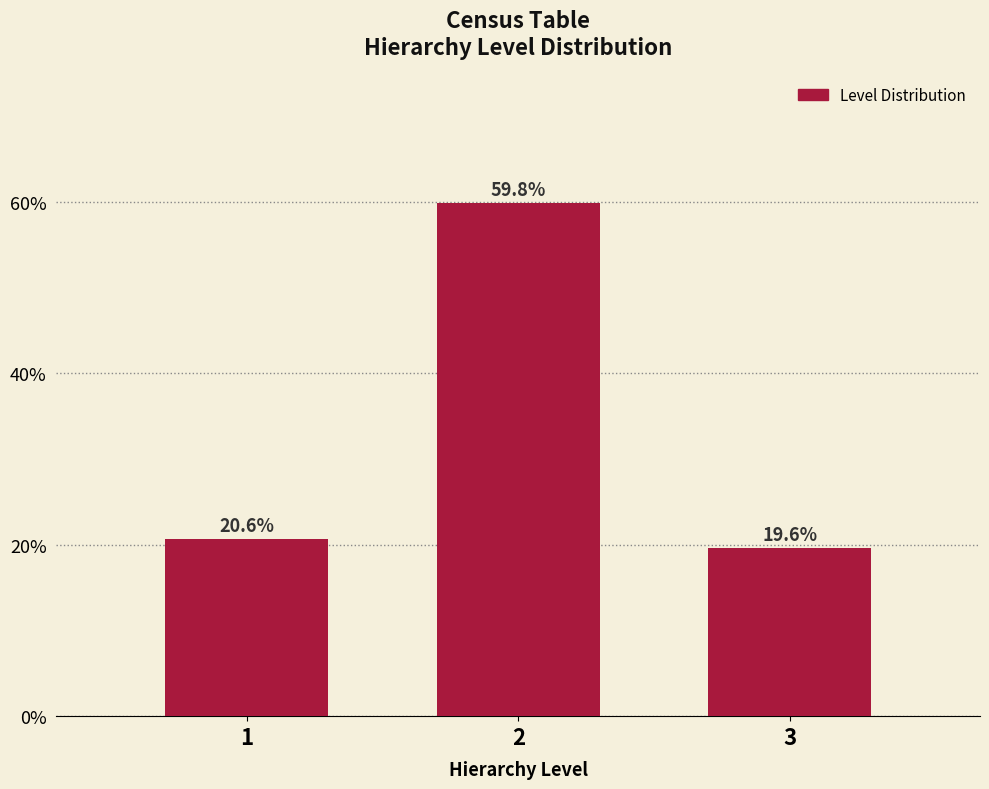

Reading left to right, what are all the values shown in this chart?

20.6	59.8	19.6